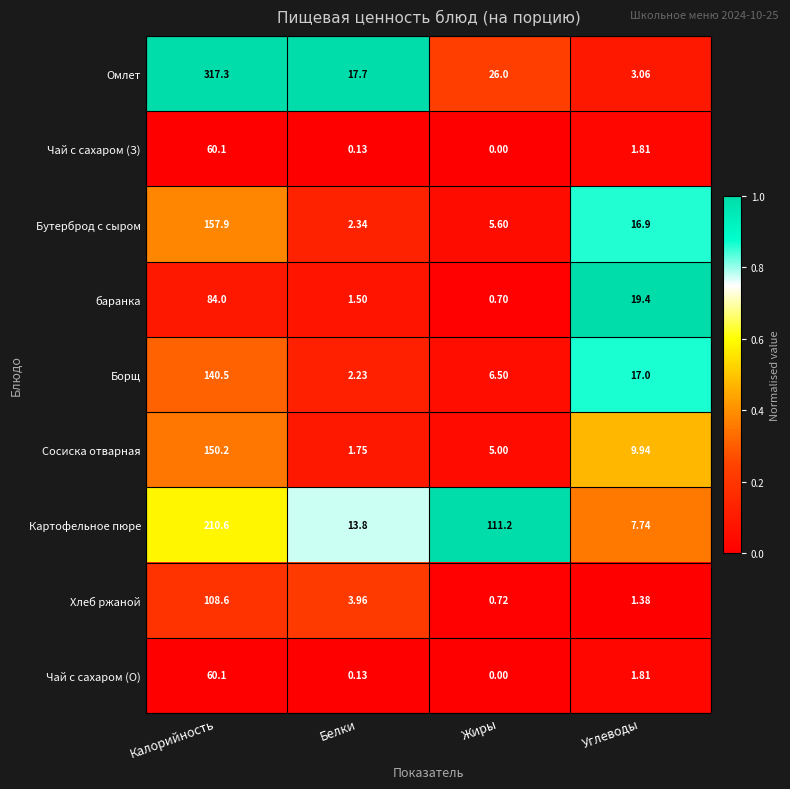

Which label corresponds to the largest value in the chart?

Калорийность